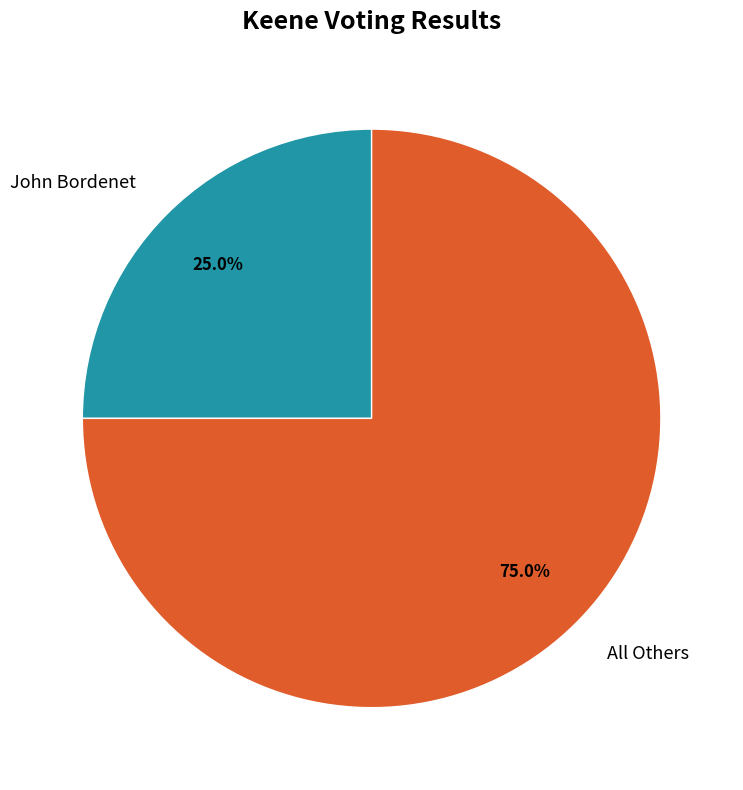

Is it true that All Others is 75% of the pie?

True